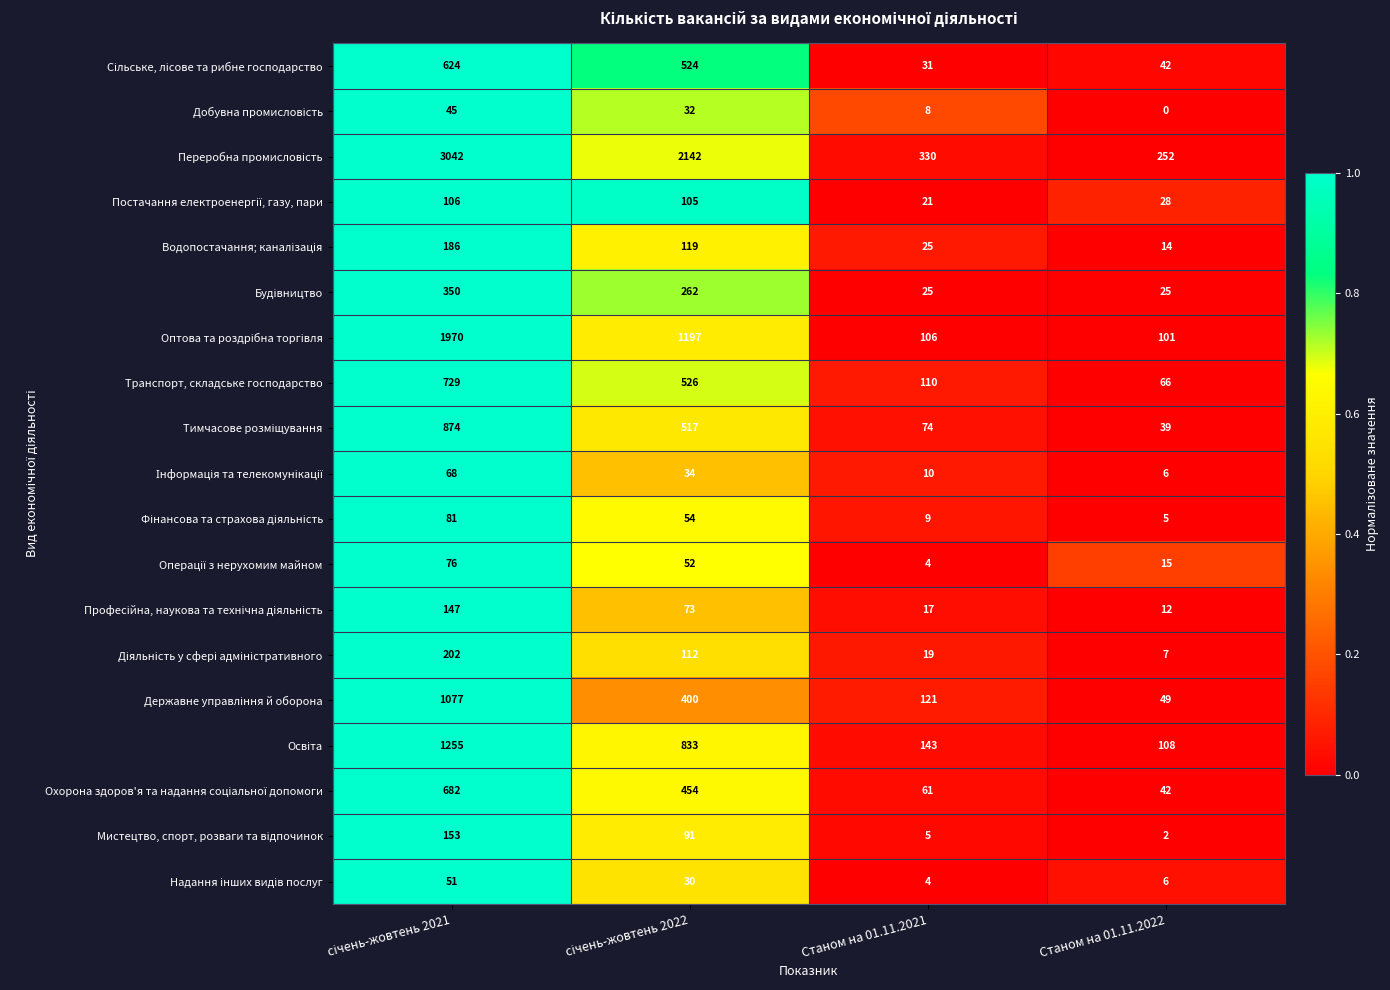

What is the spread (max minus min) of values at Станом на 01.11.2022?

252